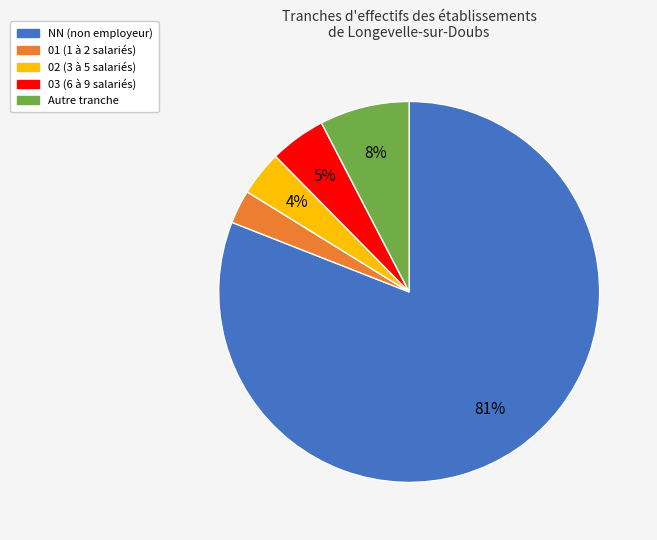

Approximately how many times larger is the value at Autre tranche compared to 02 (3 à 5 salariés)?

2.0